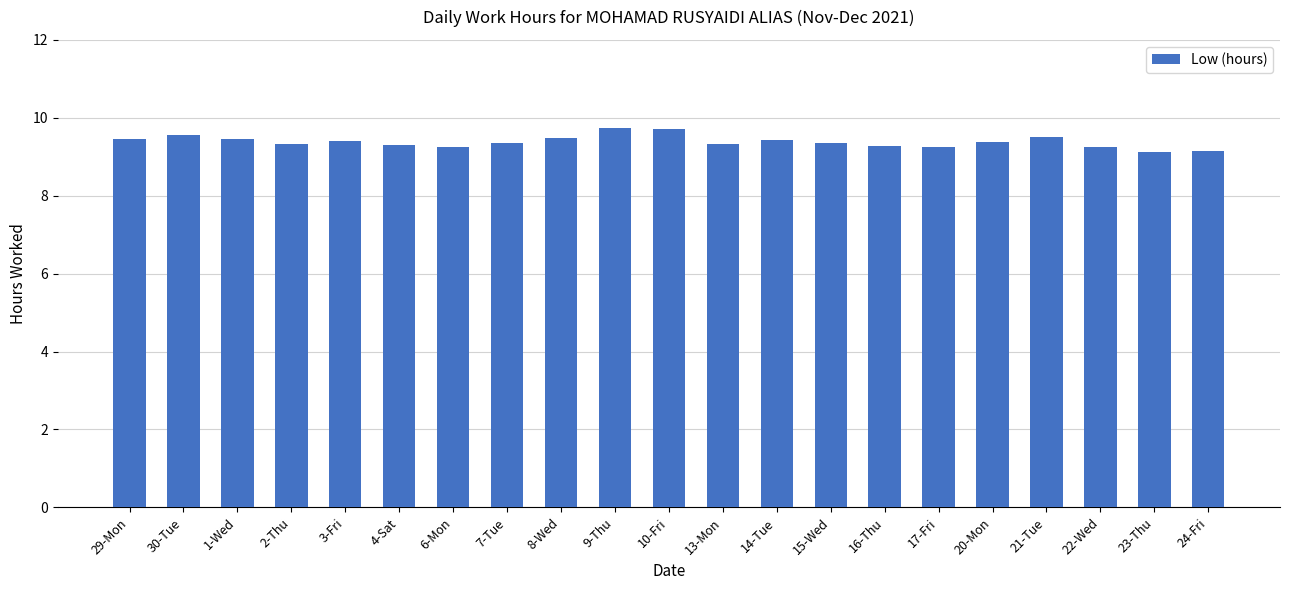

What is the difference between the second highest and minimum values?

0.6